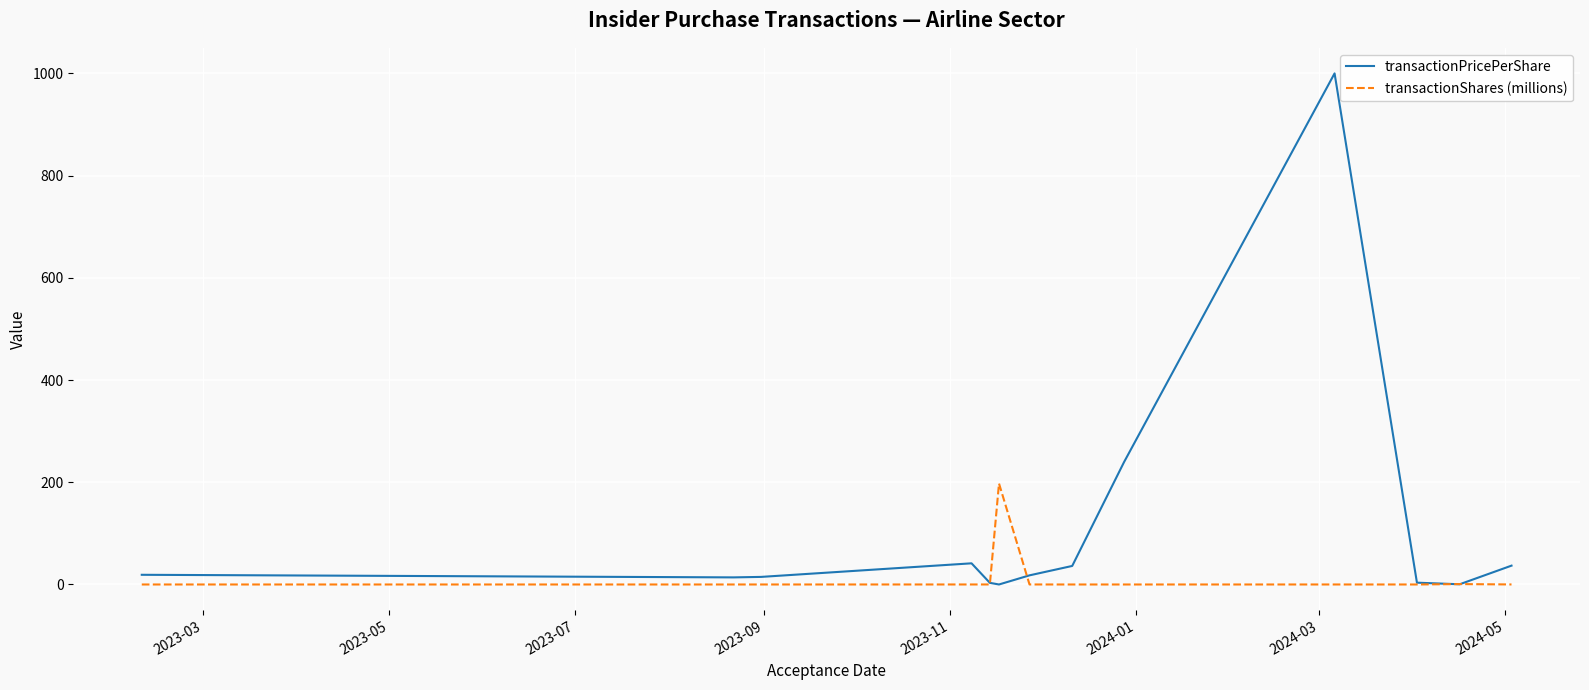

List the series in order of their overall mean, lowest first.

transactionShares (millions), transactionPricePerShare